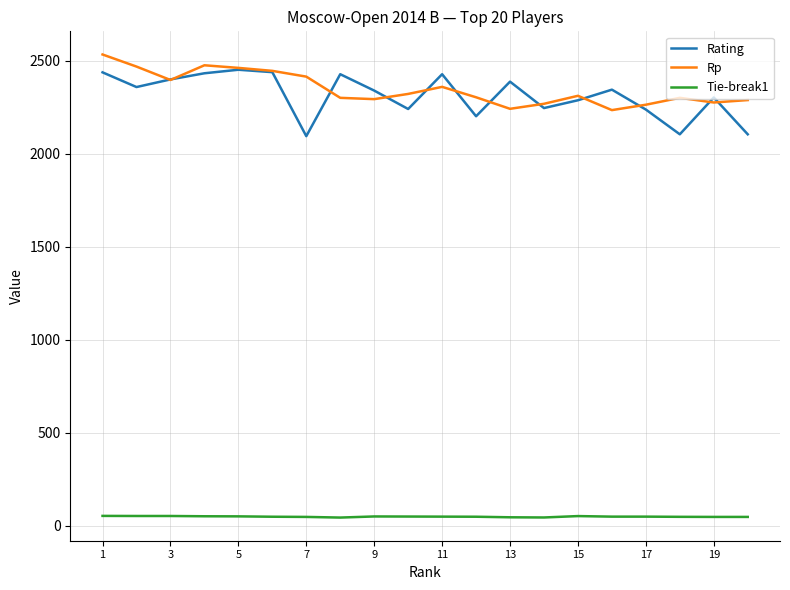

What is the maximum value for Rating?

2452.0